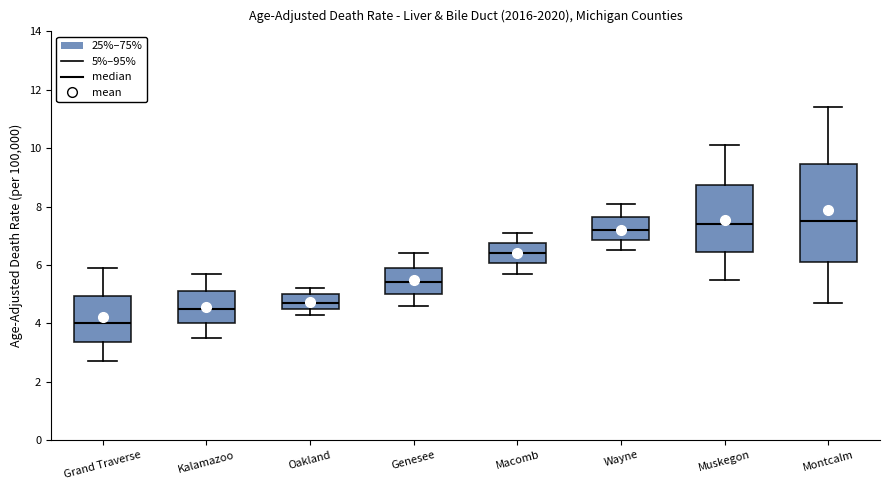

Where does the median line of the box for Oakland sit on the y-axis? The values are not printed on the chart, so give them approximately, as read against the axis.

4.8